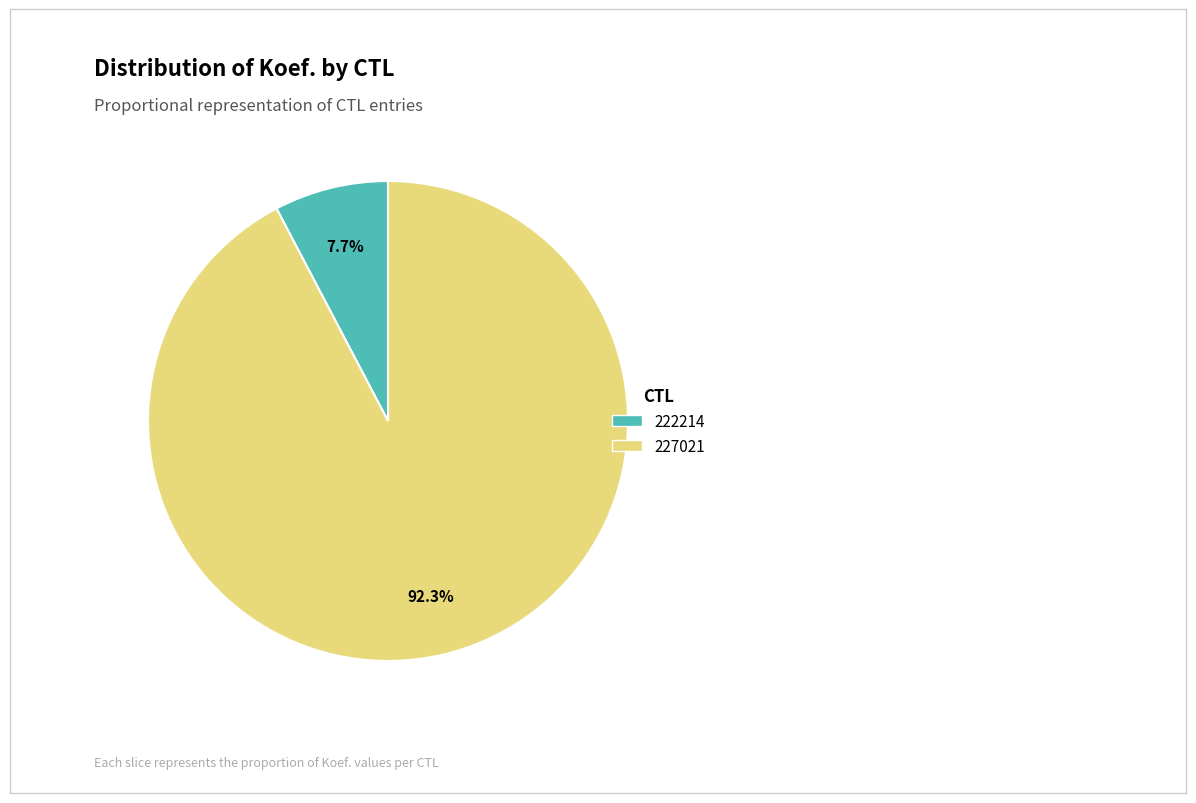

True or false: 227021 accounts for 79% of the total.

False